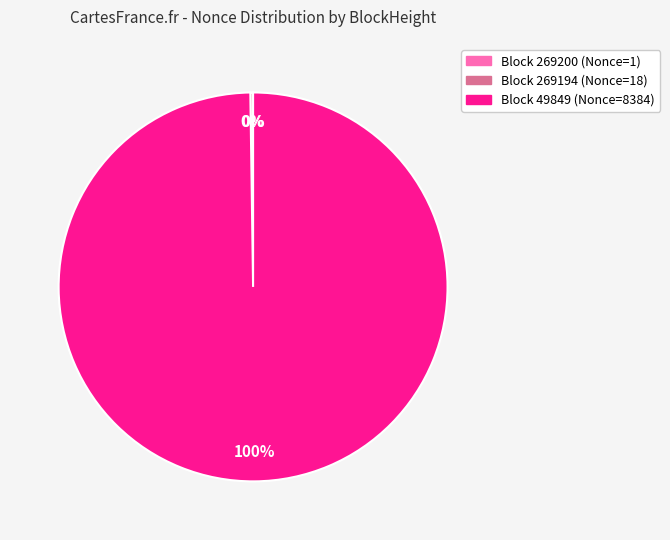

Does any single category account for the majority?

Yes